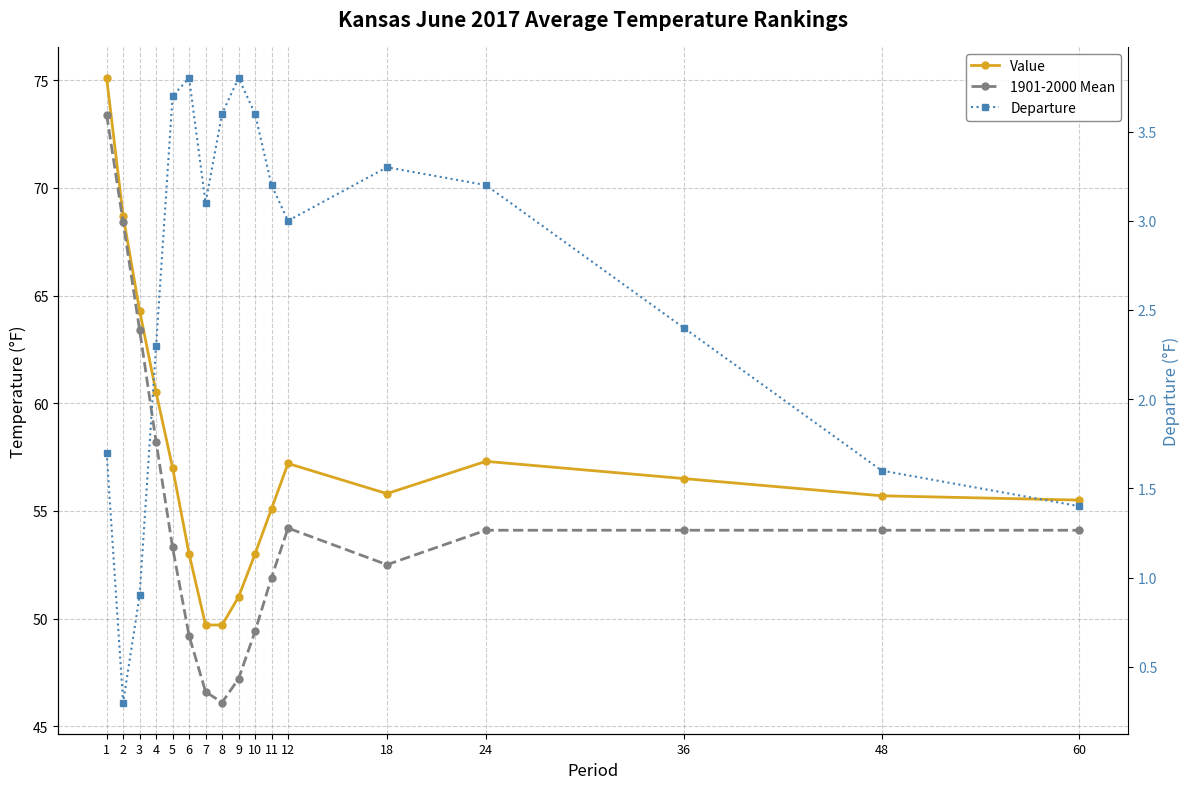

What is the difference between the maximum and minimum values in the Departure series?

3.5